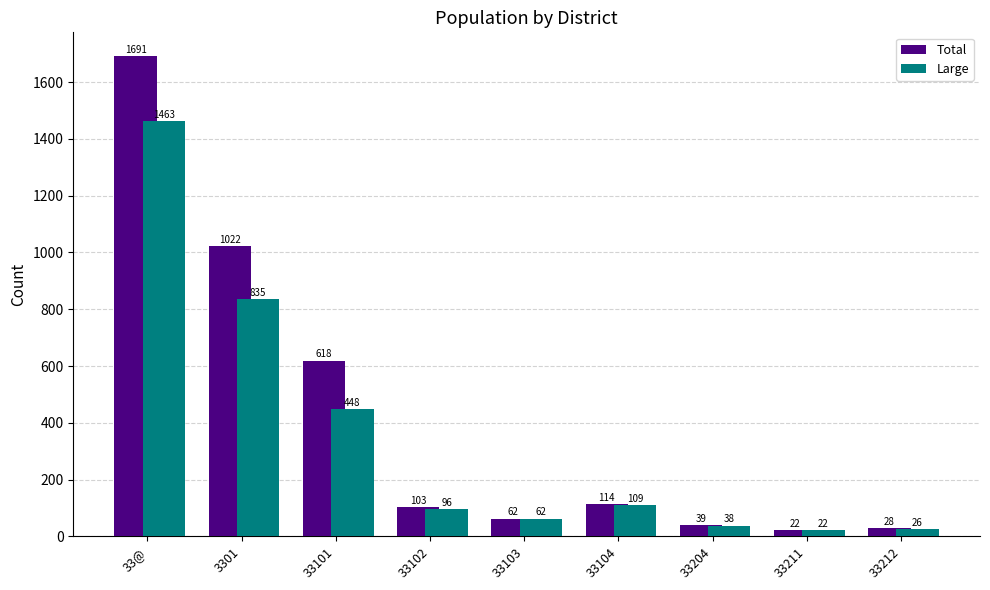

What is the difference between the maximum and minimum values in the Large series?

1441